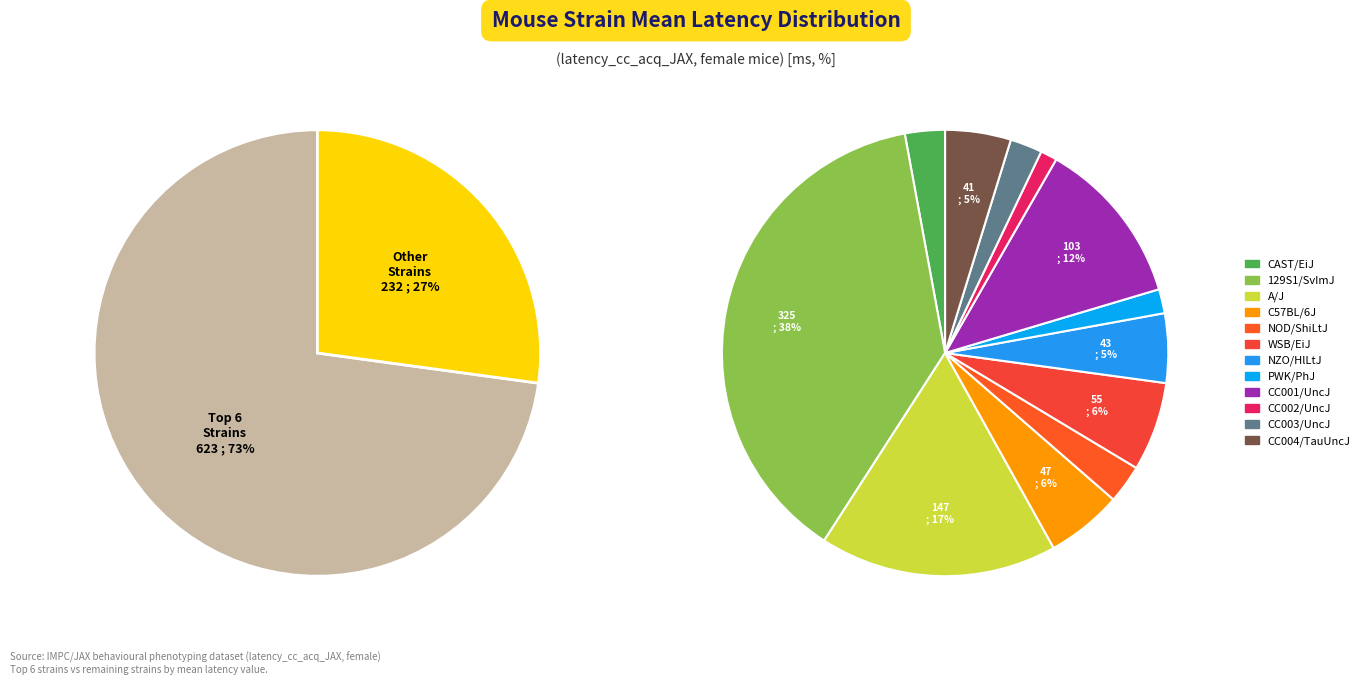

Which slice is the smallest?

CC002/UncJ